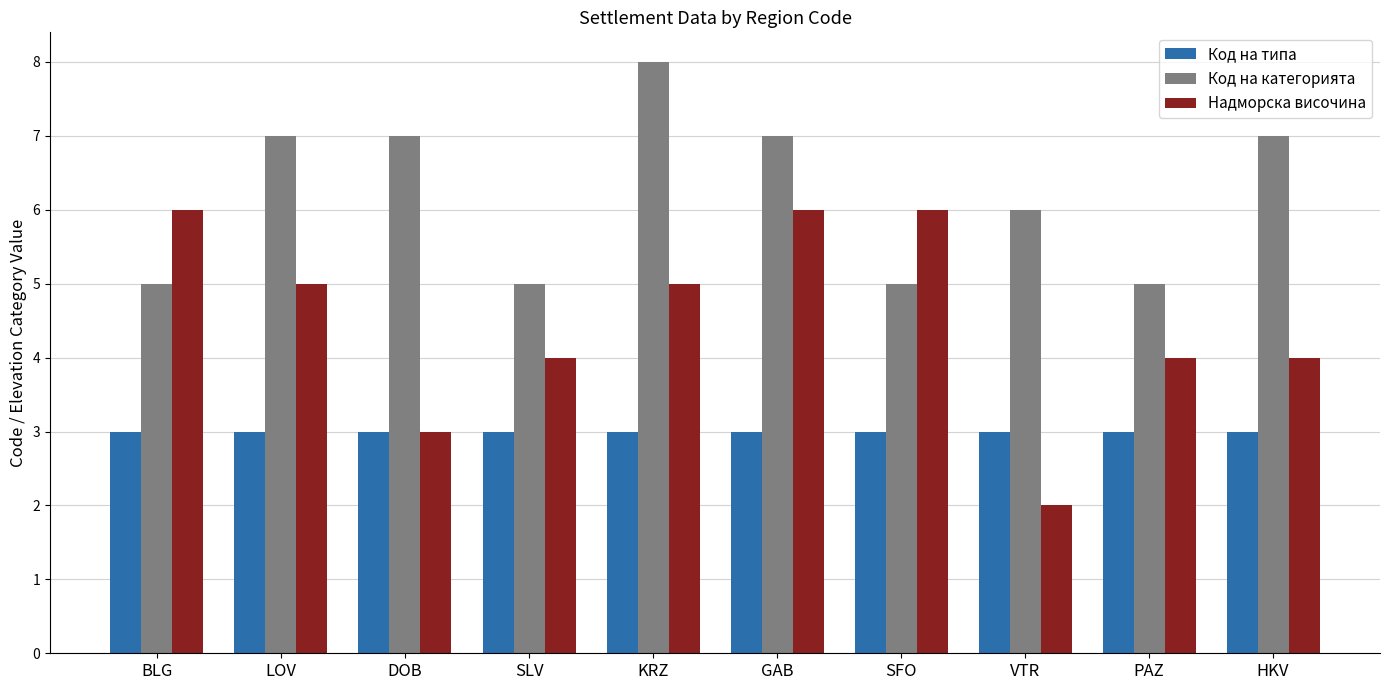

What value does the Код на типа series have at VTR?

3